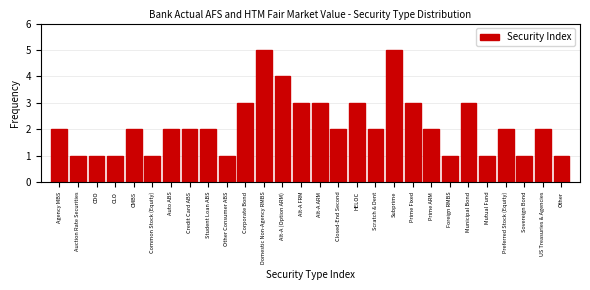

Reading left to right, transcribe all the data shown in this chart.

Agency MBS=2	Auction Rate Securities=1	CDO=1	CLO=1	CMBS=2	Common Stock (Equity)=1	Auto ABS=2	Credit Card ABS=2	Student Loan ABS=2	Other Consumer ABS=1	Corporate Bond=3	Domestic Non-Agency RMBS=5	Alt-A (Option ARM)=4	Alt-A FRM=3	Alt-A ARM=3	Closed-End Second=2	HELOC=3	Scratch & Dent=2	Subprime=5	Prime Fixed=3	Prime ARM=2	Foreign RMBS=1	Municipal Bond=3	Mutual Fund=1	Preferred Stock (Equity)=2	Sovereign Bond=1	US Treasuries & Agencies=2	Other=1